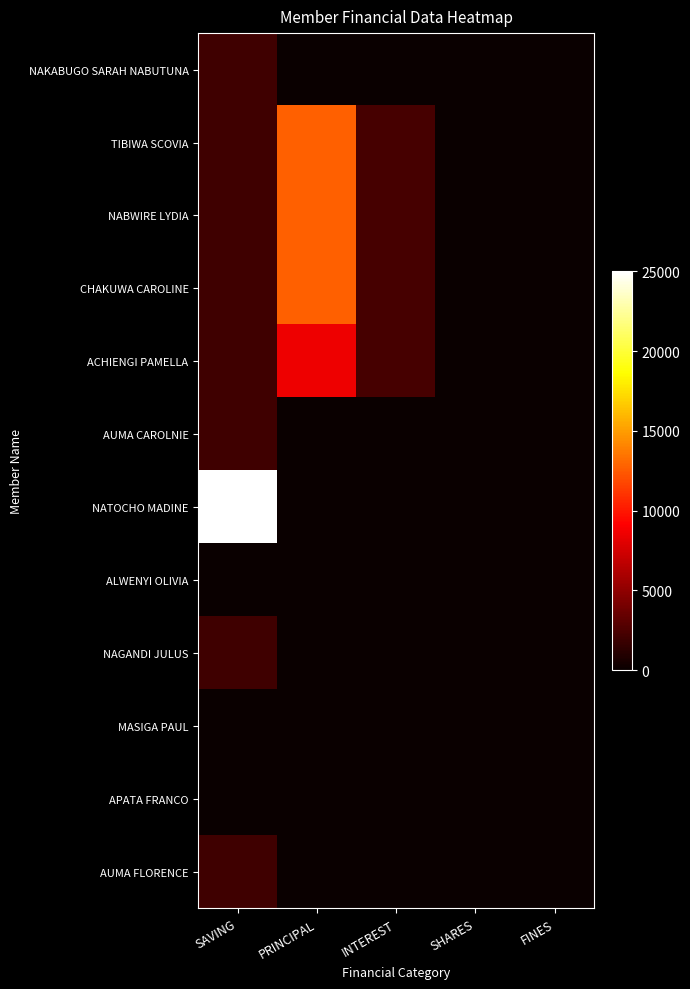

Rank the series at FINES from lowest to highest value.

NAKABUGO SARAH NABUTUNA, TIBIWA SCOVIA, NABWIRE LYDIA, CHAKUWA CAROLINE, ACHIENGI PAMELLA, AUMA CAROLNIE, NATOCHO MADINE, ALWENYI OLIVIA, NAGANDI JULUS, MASIGA PAUL, APATA FRANCO, AUMA FLORENCE